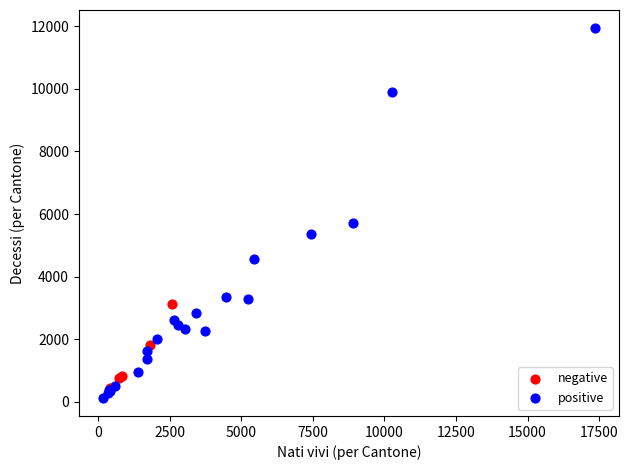

Which series has the widest spread of Y values?

positive